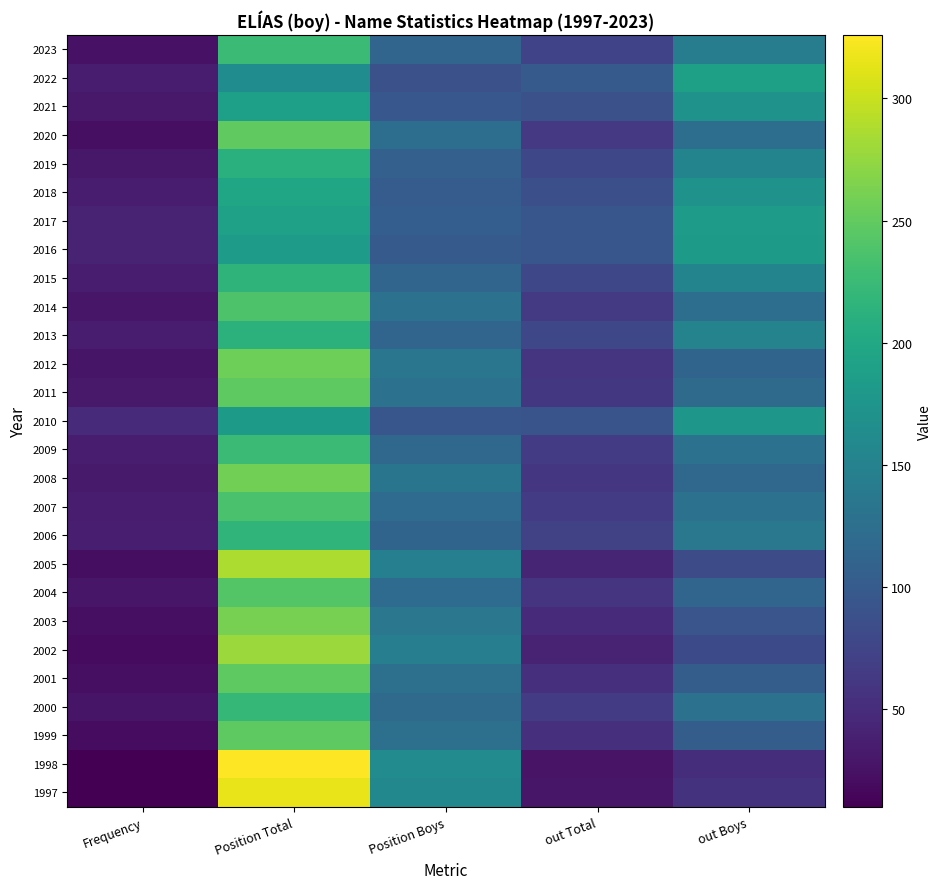

How many data points does each series have?

5